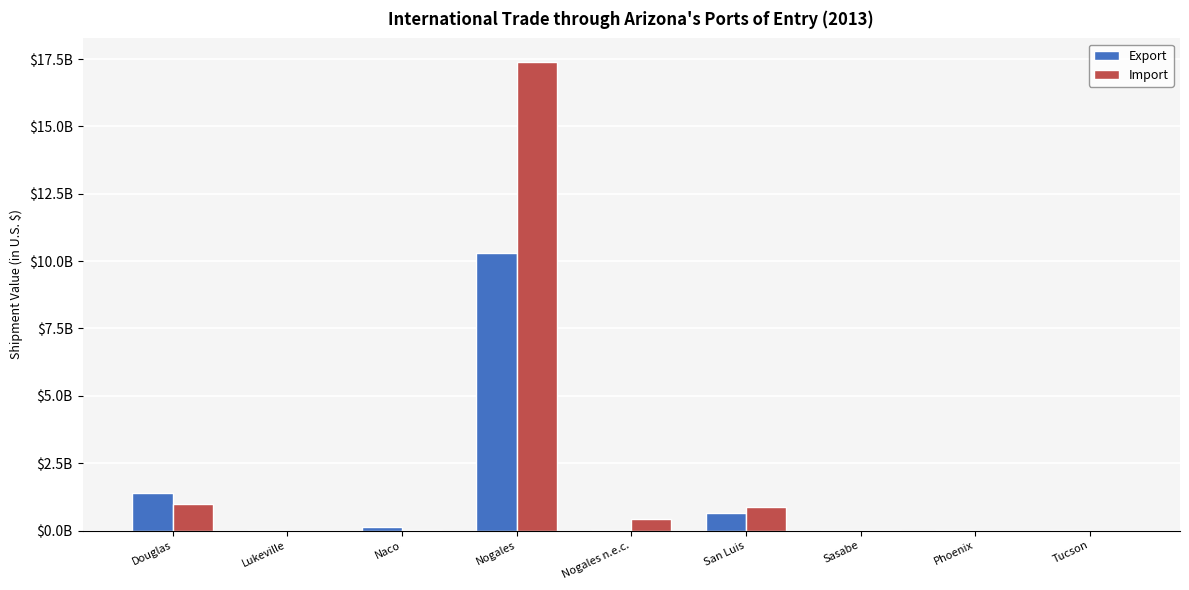

Does the chart contain stacked bars?

No